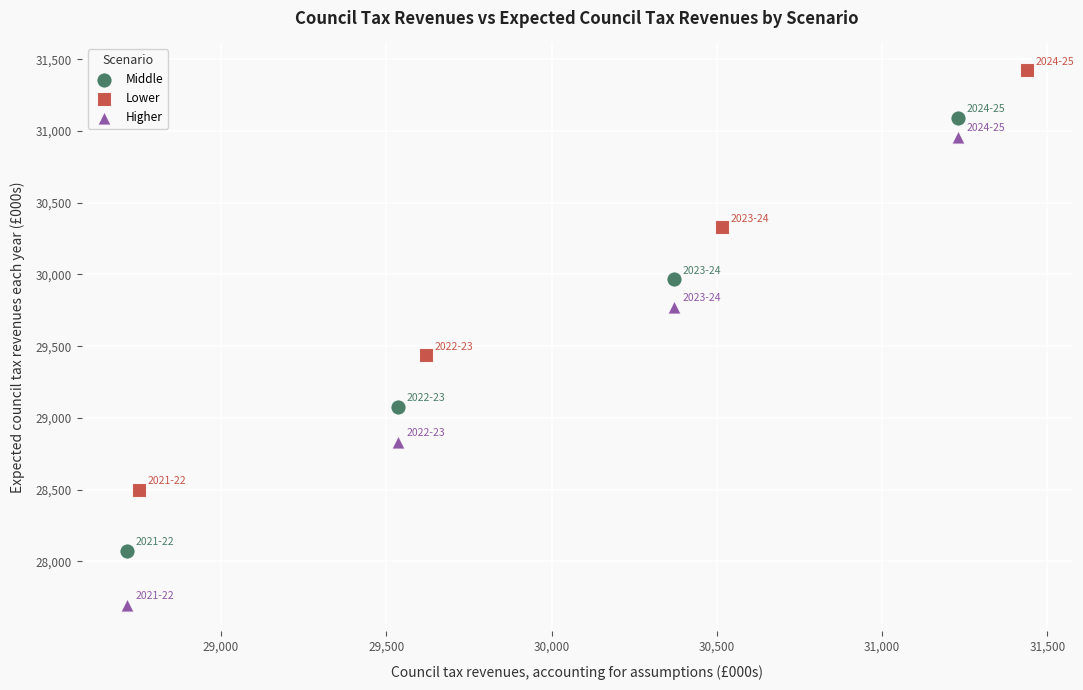

Which series contains the highest Y value?

Lower